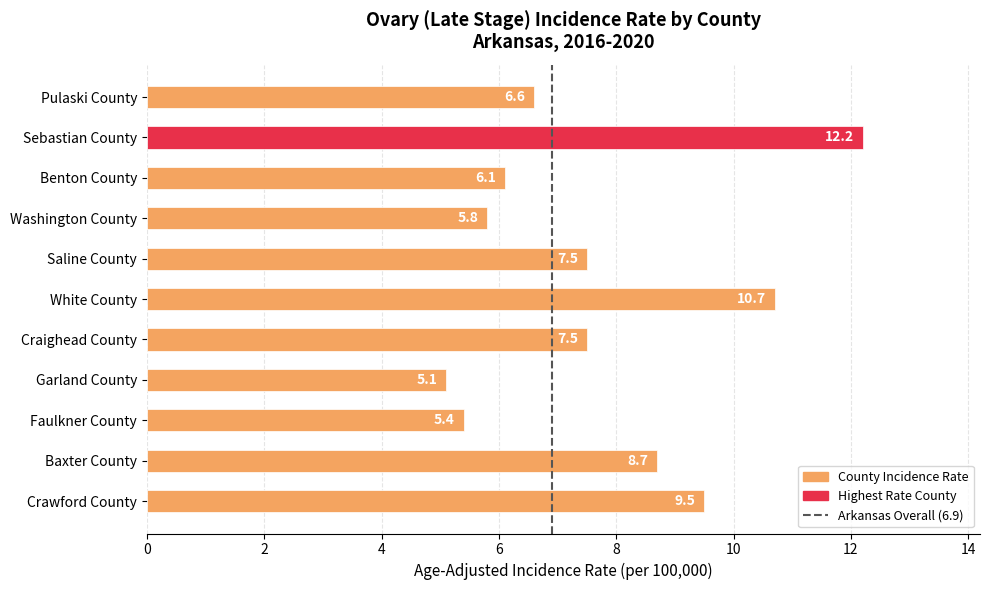

What is the average value?

7.7